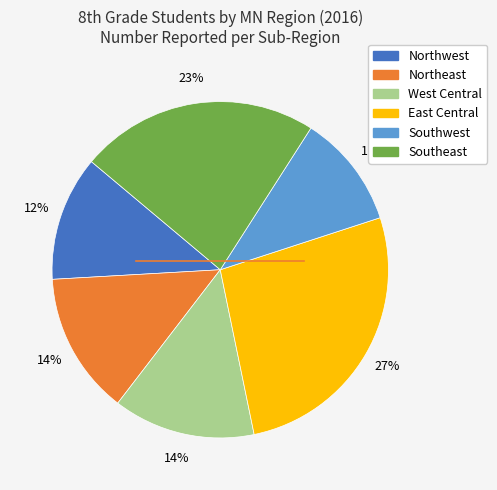

How many segments does this pie chart have?

6